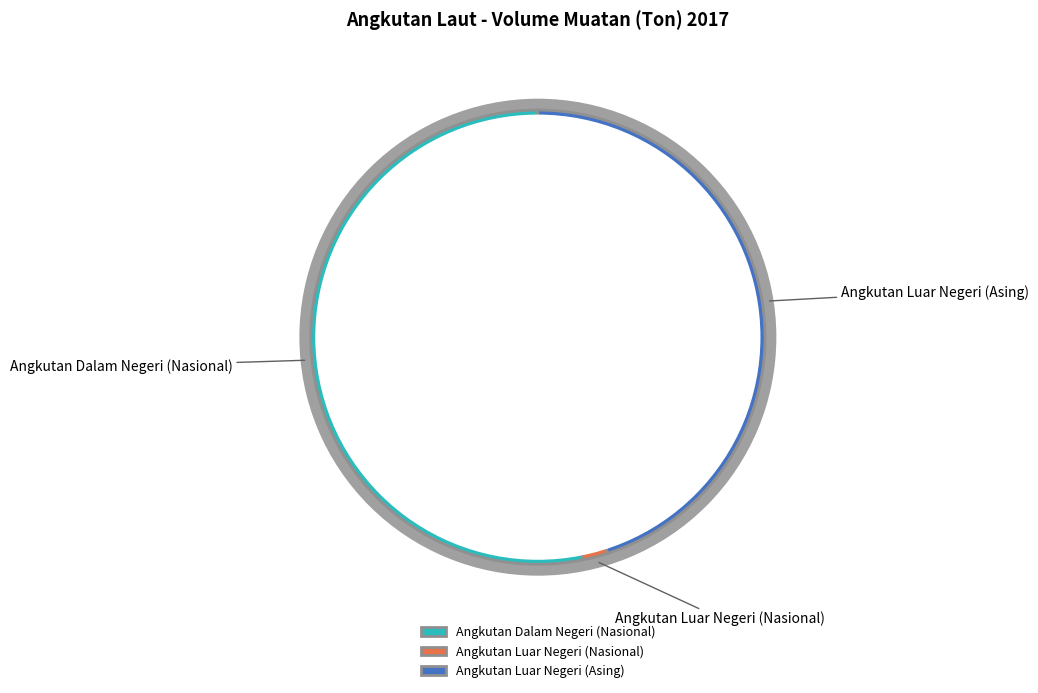

Combined, what portion of the pie is Angkutan Luar Negeri (Asing) and Angkutan Luar Negeri (Nasional)?

46.8%